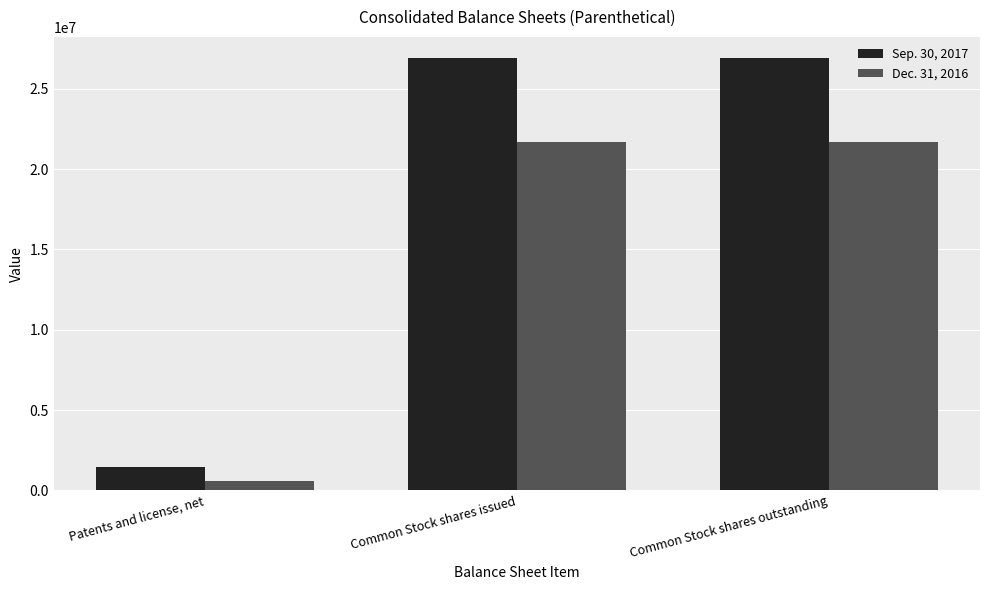

At how many categories does at least one series exceed 7111159?

2